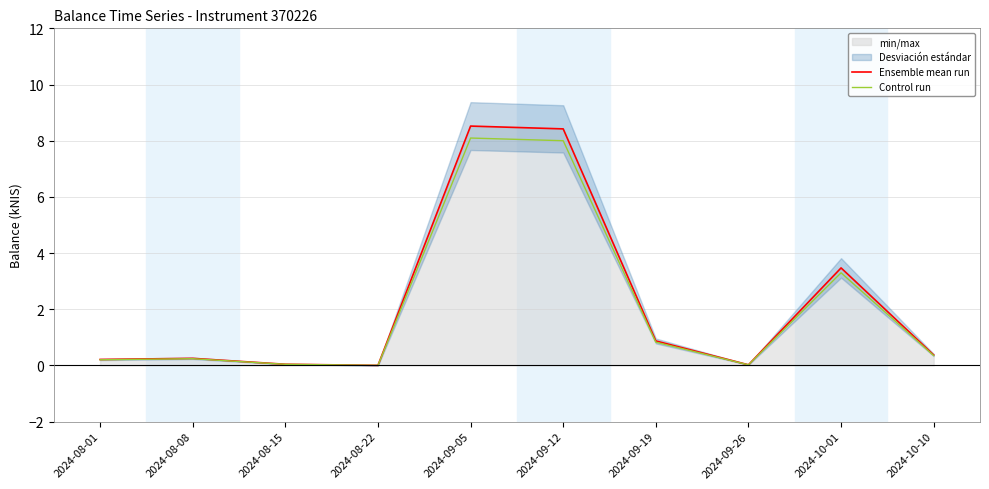

Is it true that Control run equals 0.0 at 2024-09-26?

False